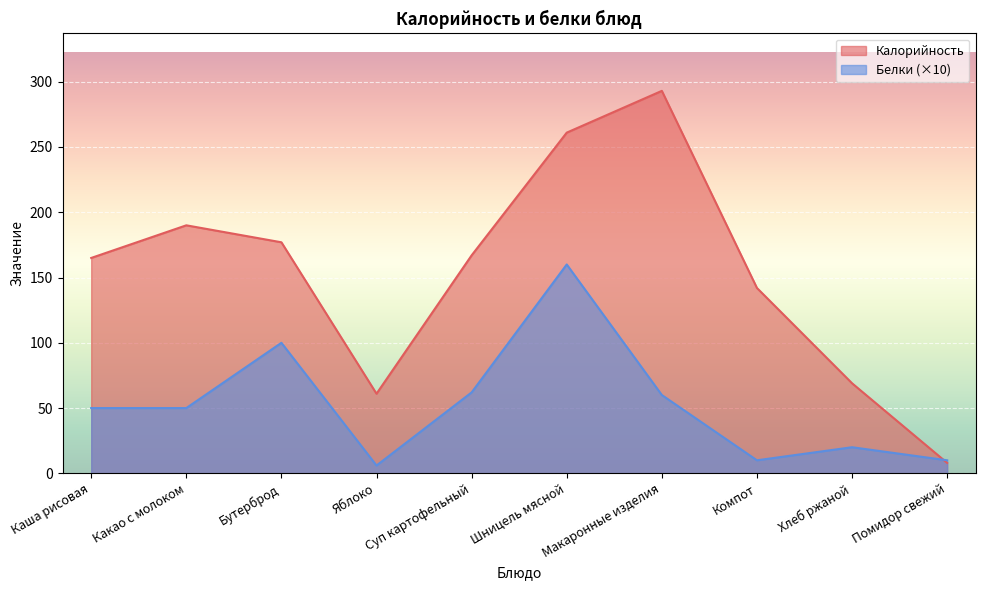

What is the maximum value for Калорийность?

293